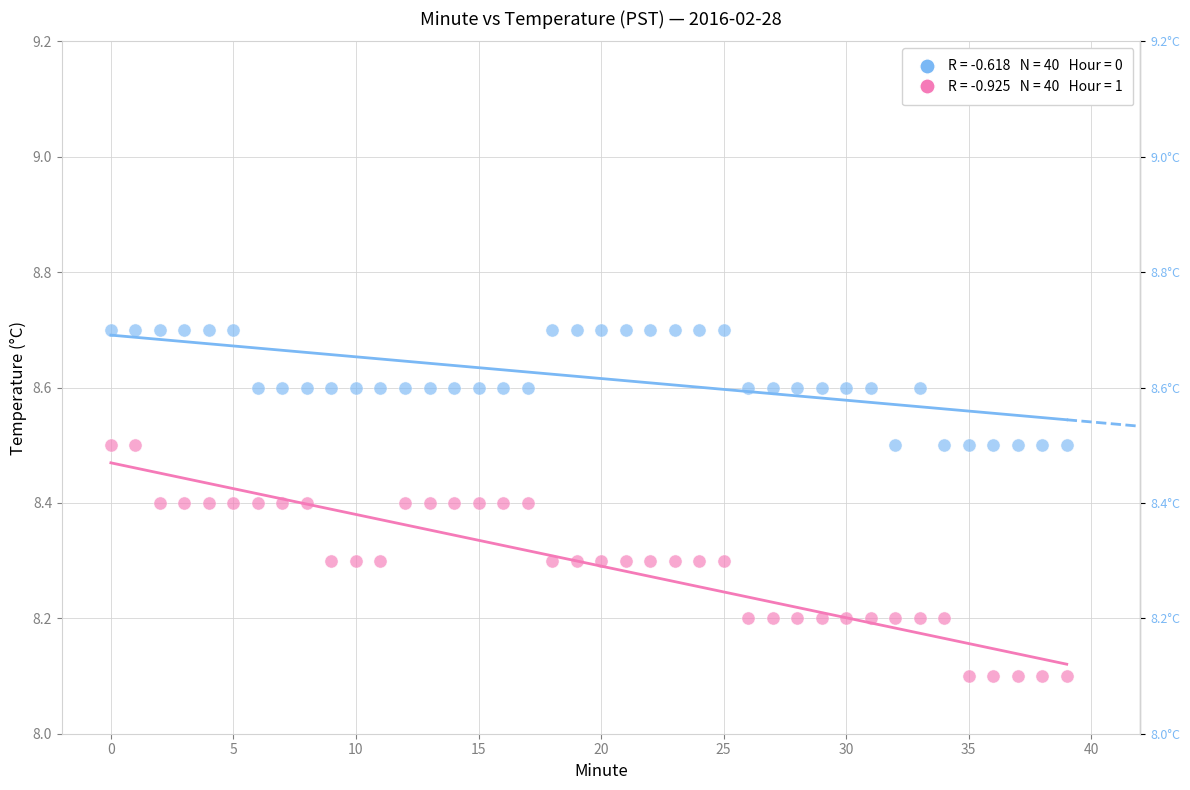

How many points are shown in the scatter plot?

80